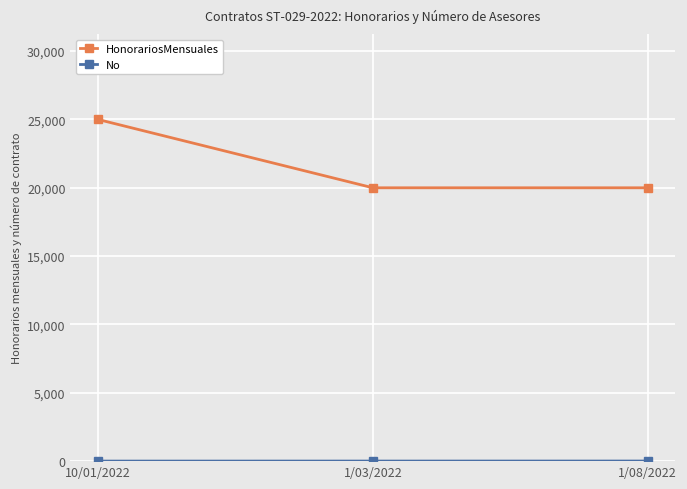

Which series has the largest total across all categories?

HonorariosMensuales